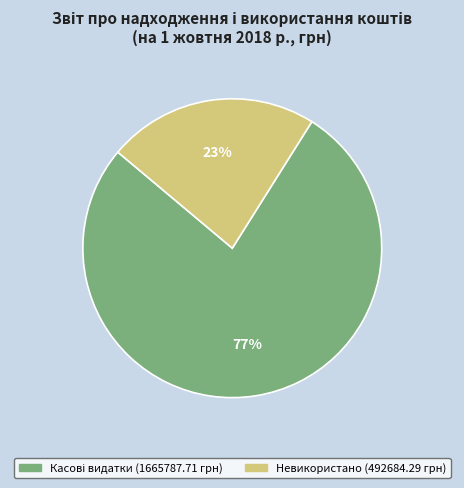

Which slice is the smallest?

Невикористано (492684.29 грн)